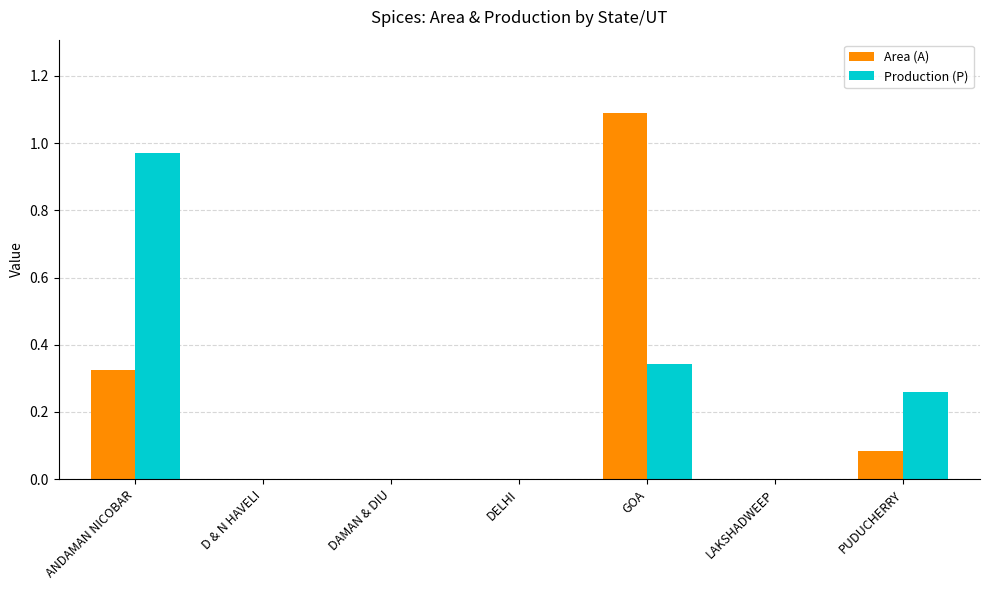

Which category has the highest value in the Production (P) series?

ANDAMAN NICOBAR